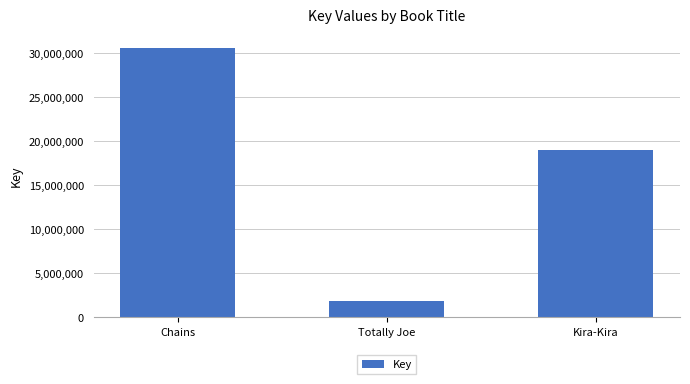

How many bars are there in total?

3